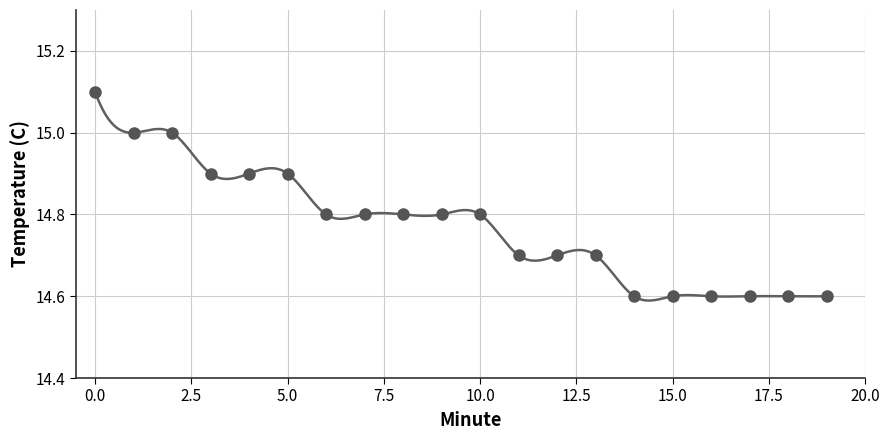

What is the difference between the maximum and minimum values?

0.5